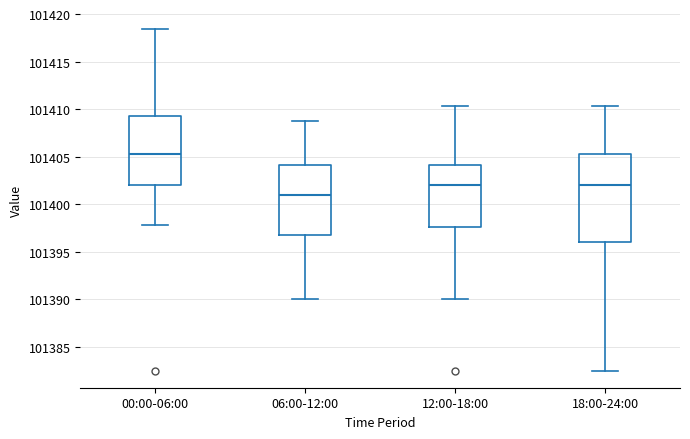

Comparing the boxes themselves (not the whiskers), which one is the tallest?

18:00-24:00